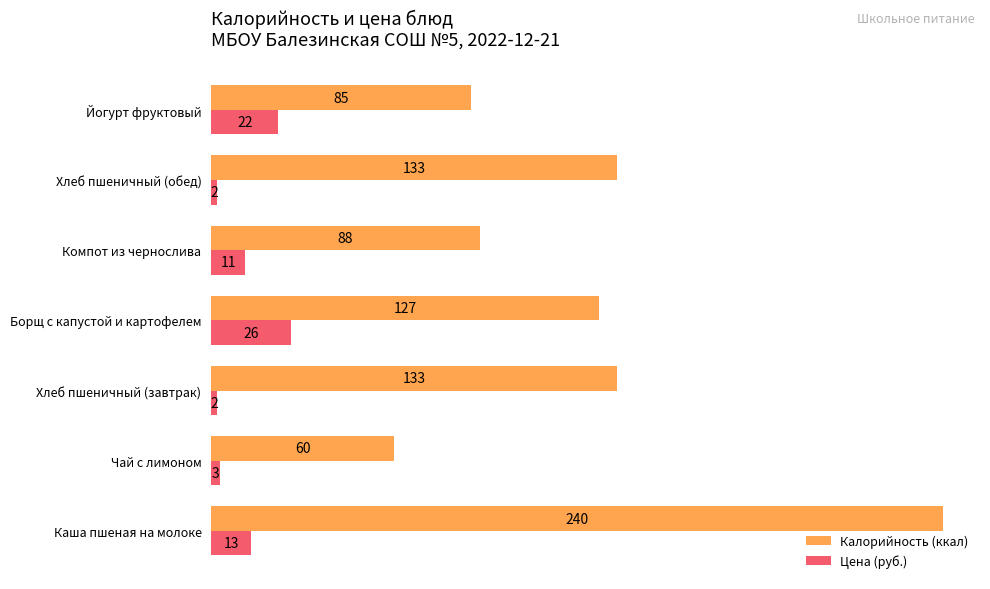

How many data points in Калорийность (ккал) are less than 127?

3